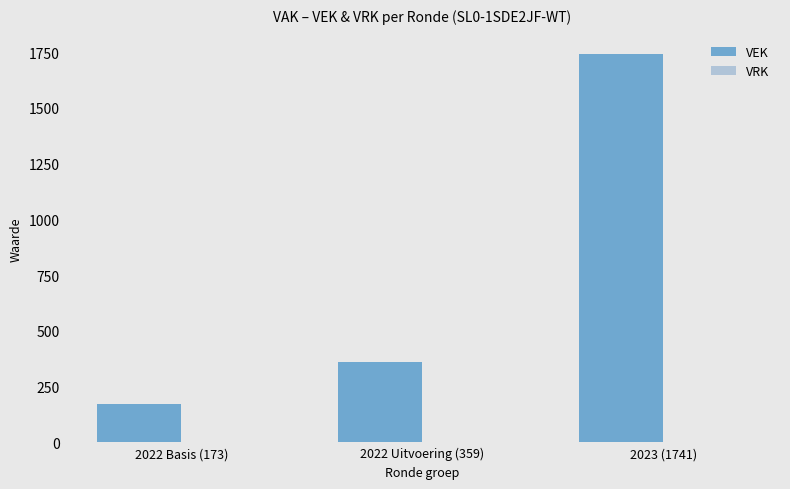

What is the label of the 1st bar from the right?

2023 (1741)